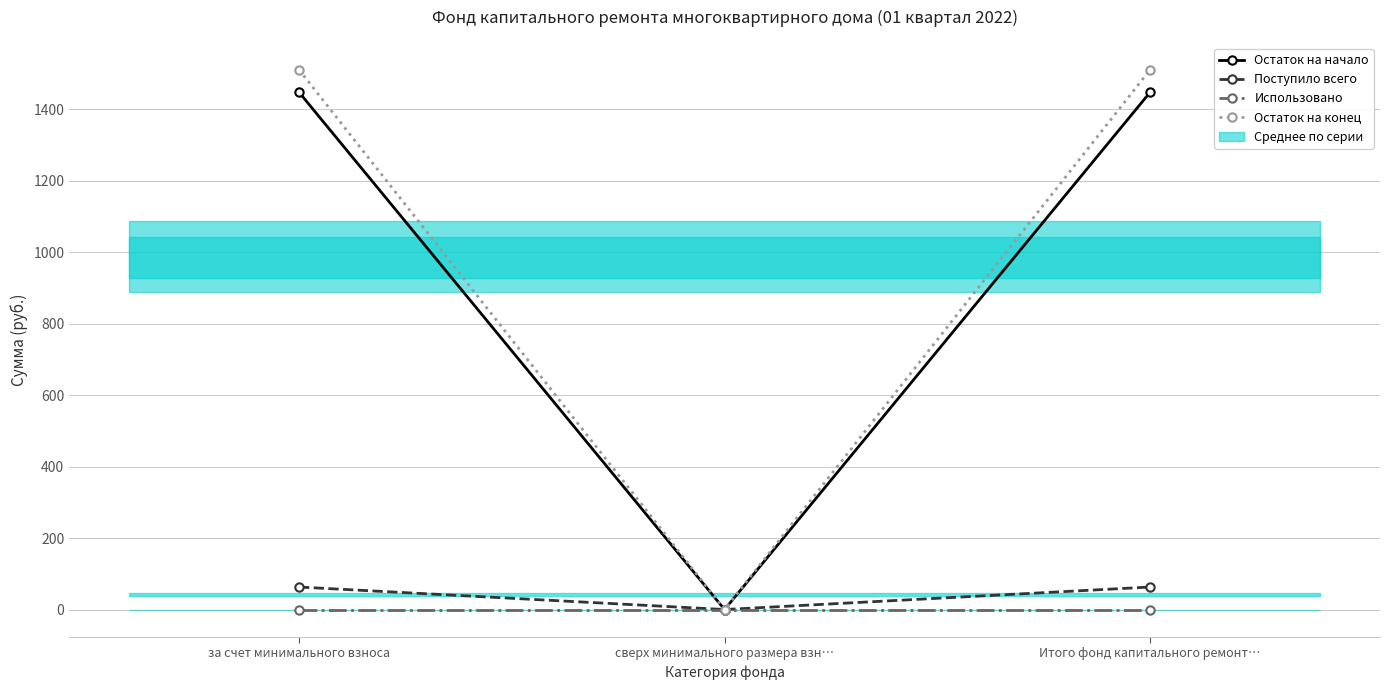

How many positive values does the Остаток на конец series have?

2